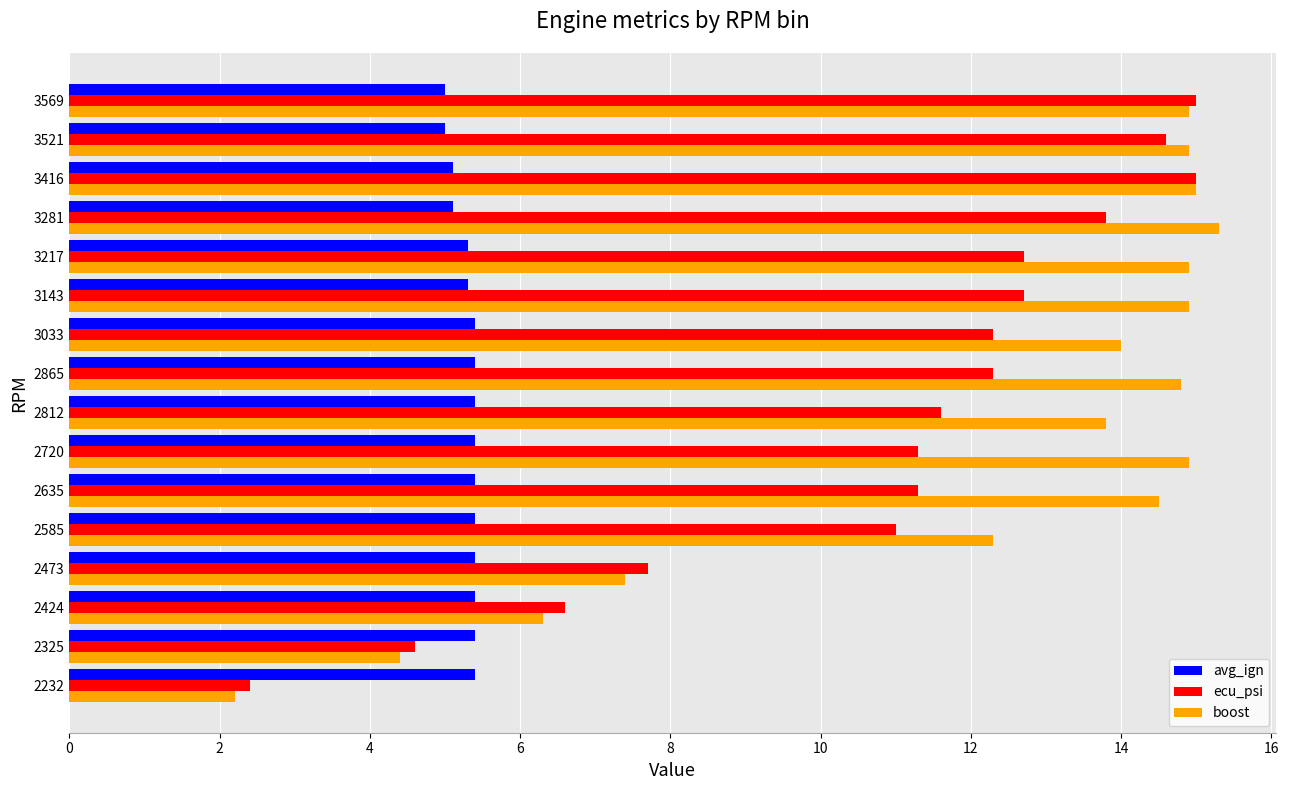

Rank the series at 2812 from highest to lowest value.

boost, ecu_psi, avg_ign